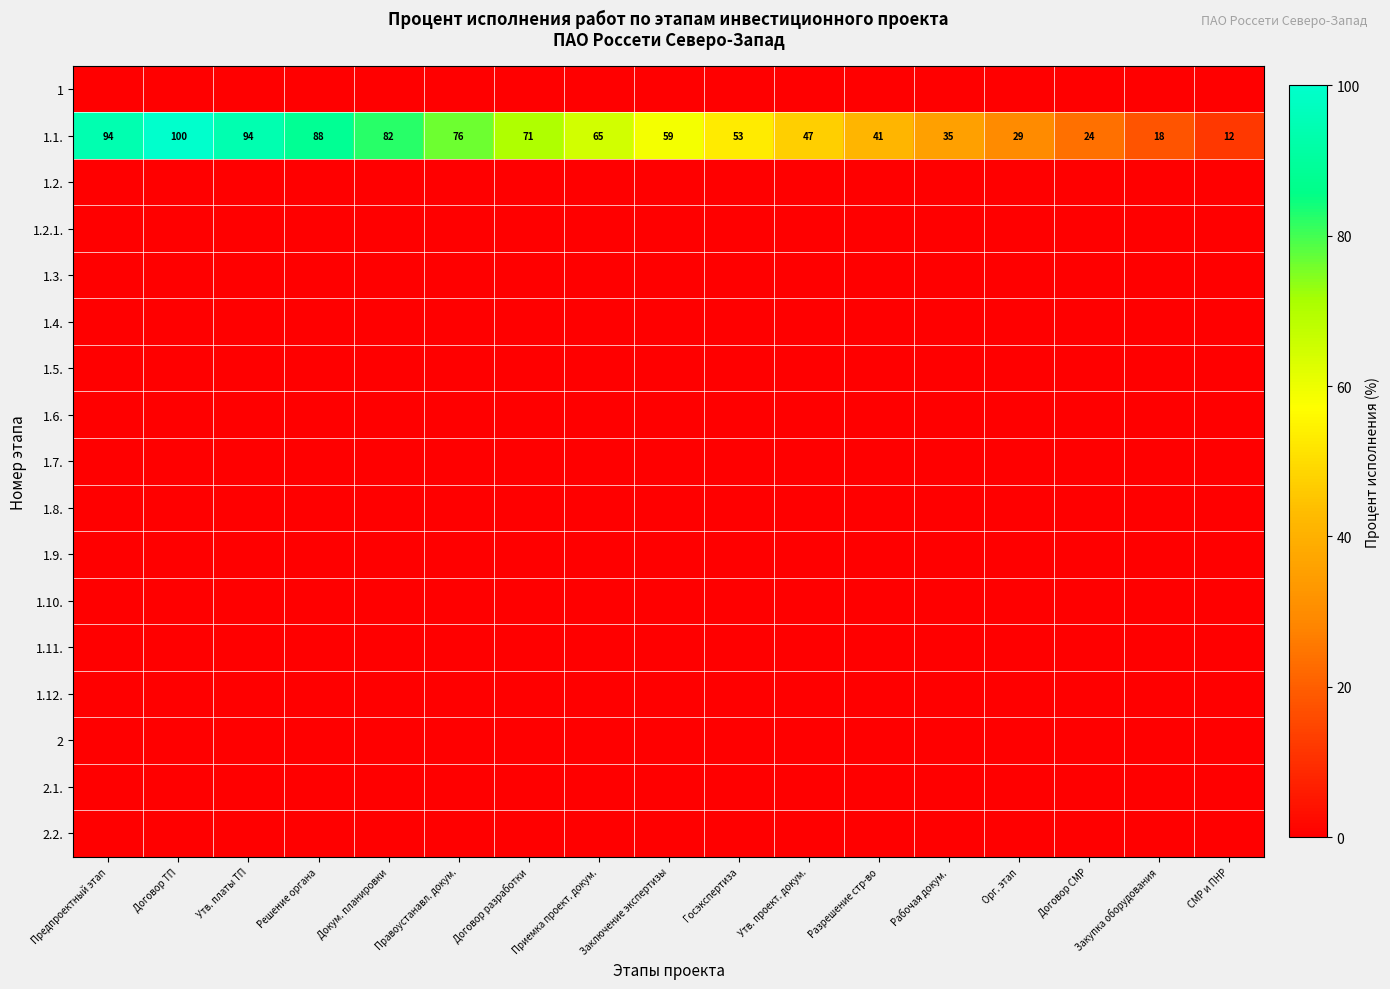

At how many categories does at least one series exceed 0?

17